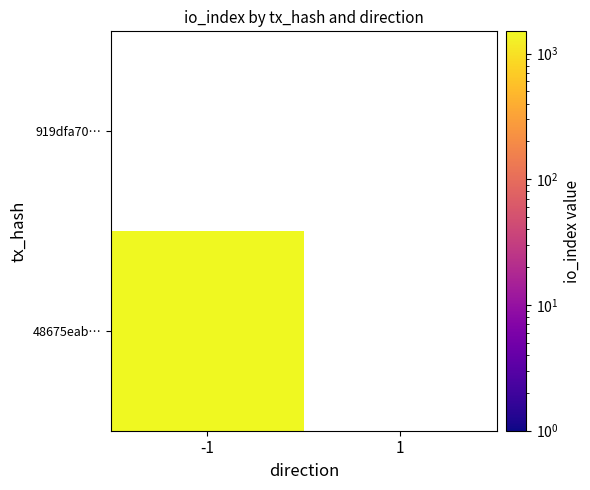

Reading right to left, list all the values displayed in this chart.

48675eab0acbe80b2c23c4ecc3ef5f66ac61de7: 1502	-1
919dfa700734e9bd306428ed60719a0498de10d: 0	1